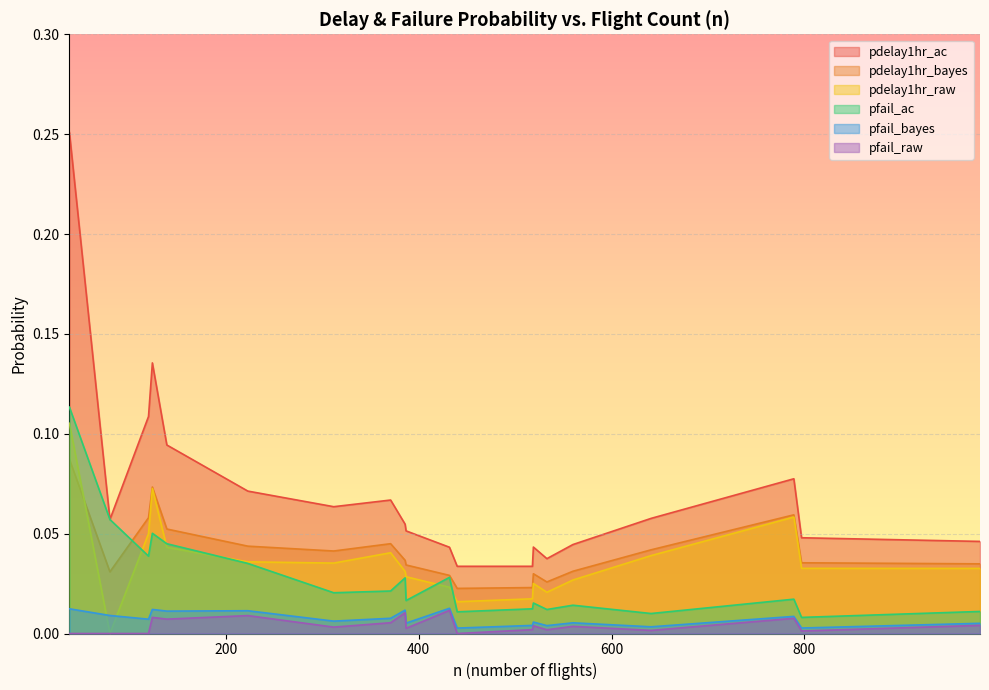

Reading left to right, what are all the values shown in this chart?

pdelay1hr_ac: 38=0.3	371=0.1	518=0.0	797=0.0	80=0.1	312=0.1	124=0.1	387=0.1	641=0.1	560=0.0	533=0.0	440=0.0	223=0.1	139=0.1	120=0.1	386=0.1	982=0.0	789=0.1	519=0.0	432=0.0
pdelay1hr_bayes: 38=0.1	371=0.0	518=0.0	797=0.0	80=0.0	312=0.0	124=0.1	387=0.0	641=0.0	560=0.0	533=0.0	440=0.0	223=0.0	139=0.1	120=0.1	386=0.0	982=0.0	789=0.1	519=0.0	432=0.0
pdelay1hr_raw: 38=0.1	371=0.0	518=0.0	797=0.0	80=0.0	312=0.0	124=0.1	387=0.0	641=0.0	560=0.0	533=0.0	440=0.0	223=0.0	139=0.0	120=0.1	386=0.0	982=0.0	789=0.1	519=0.0	432=0.0
pfail_ac: 38=0.1	371=0.0	518=0.0	797=0.0	80=0.1	312=0.0	124=0.1	387=0.0	641=0.0	560=0.0	533=0.0	440=0.0	223=0.0	139=0.0	120=0.0	386=0.0	982=0.0	789=0.0	519=0.0	432=0.0
pfail_bayes: 38=0.0	371=0.0	518=0.0	797=0.0	80=0.0	312=0.0	124=0.0	387=0.0	641=0.0	560=0.0	533=0.0	440=0.0	223=0.0	139=0.0	120=0.0	386=0.0	982=0.0	789=0.0	519=0.0	432=0.0
pfail_raw: 38=0.0	371=0.0	518=0.0	797=0.0	80=0.0	312=0.0	124=0.0	387=0.0	641=0.0	560=0.0	533=0.0	440=0.0	223=0.0	139=0.0	120=0.0	386=0.0	982=0.0	789=0.0	519=0.0	432=0.0